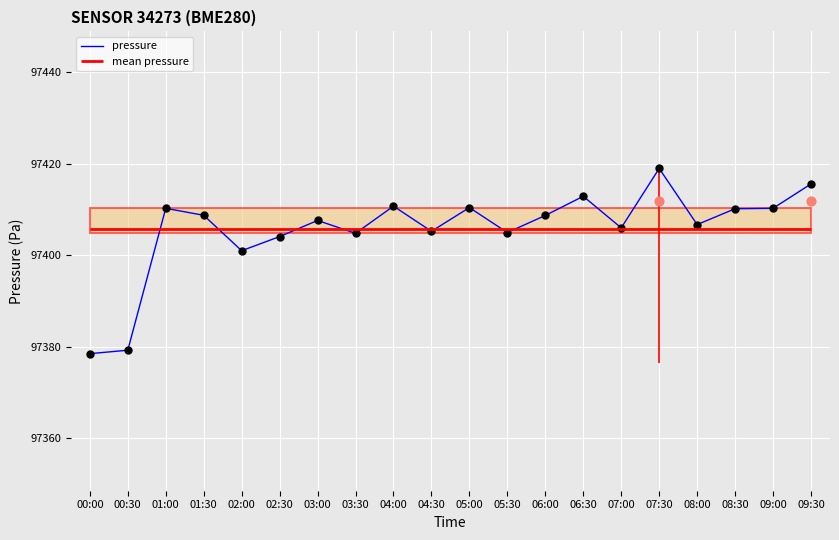

What is the ratio of the value at 02:30 to the value at 08:30?

1.0